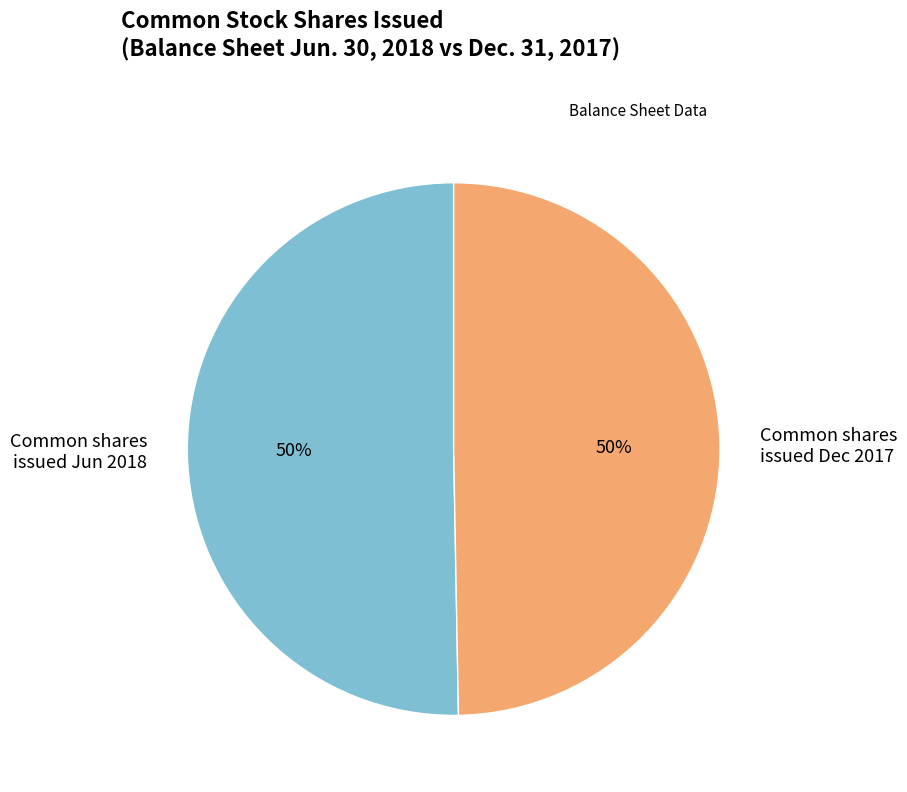

Approximately how many times larger is the value at Common shares issued Jun 2018 compared to Common shares issued Dec 2017?

1.0